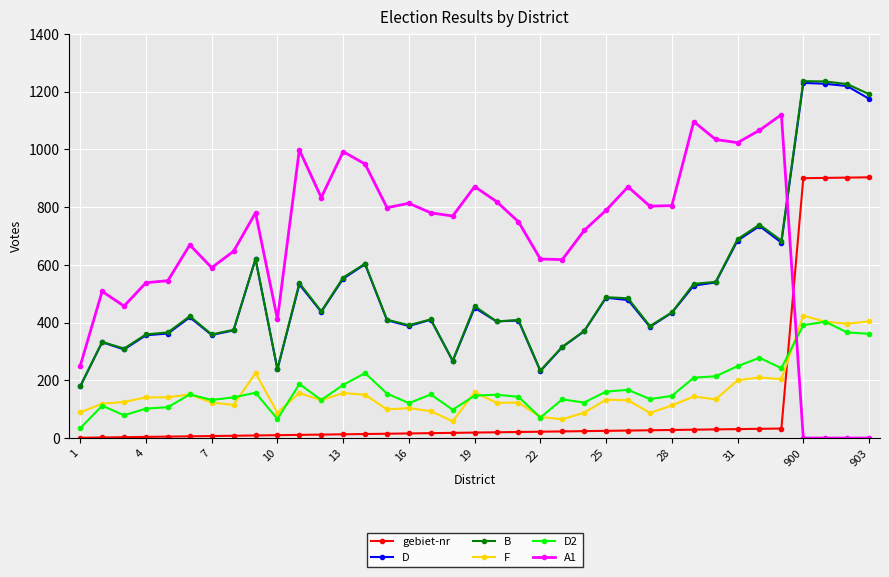

In D2, how many points are higher than both neighbors (excluding endpoints)?

11